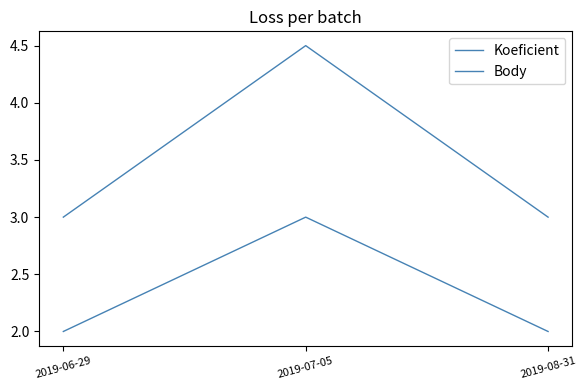

The Body series shows 3.0 at 2019-08-31. True or false?

True